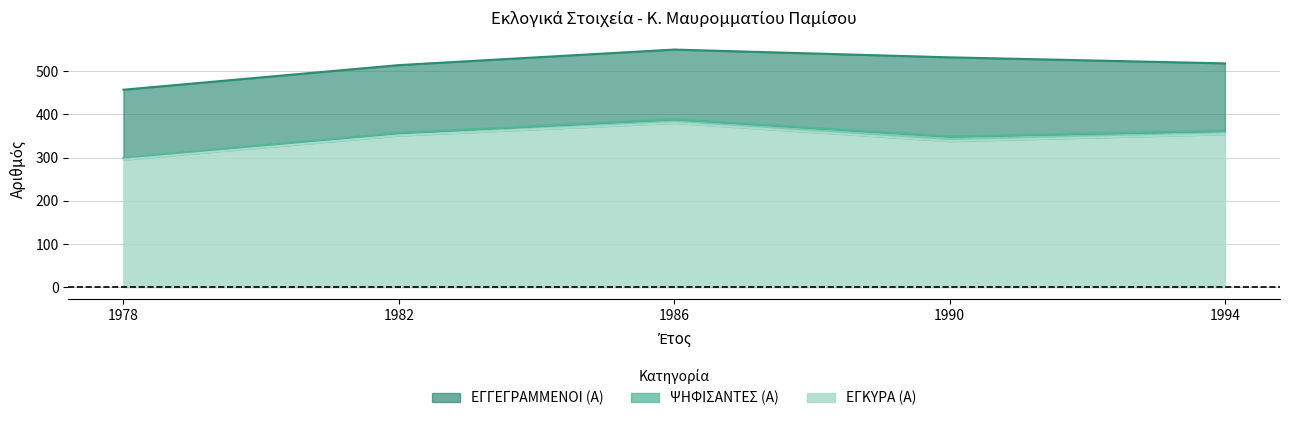

Where is ΕΓΓΕΓΡΑΜΜΕΝΟΙ (Α) nearest to the value 503?

1982